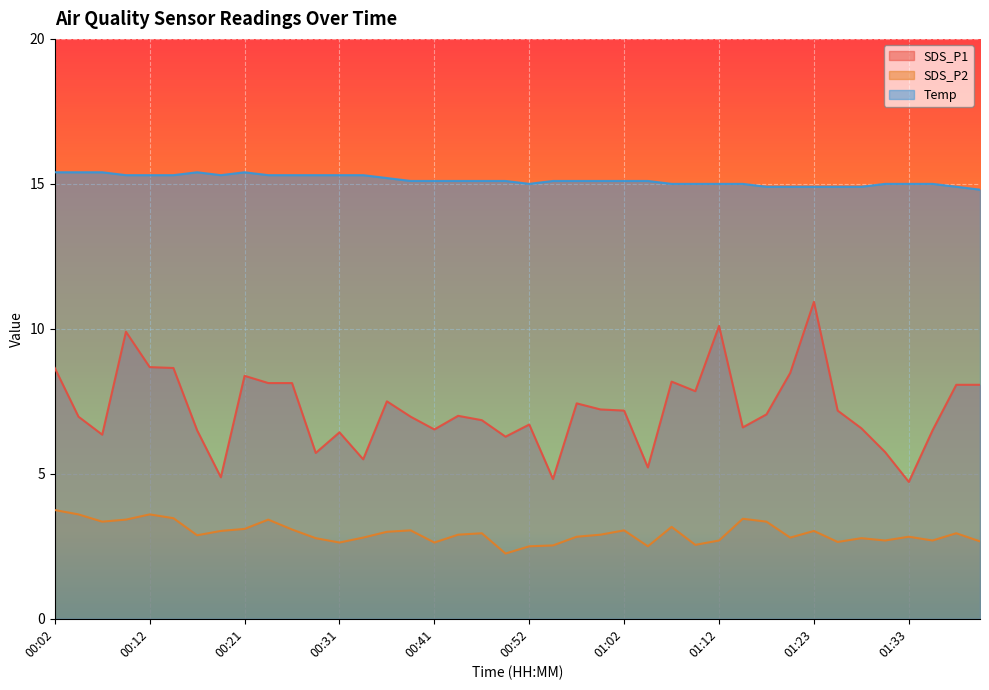

At which label does Temp first exceed 15?

00:02